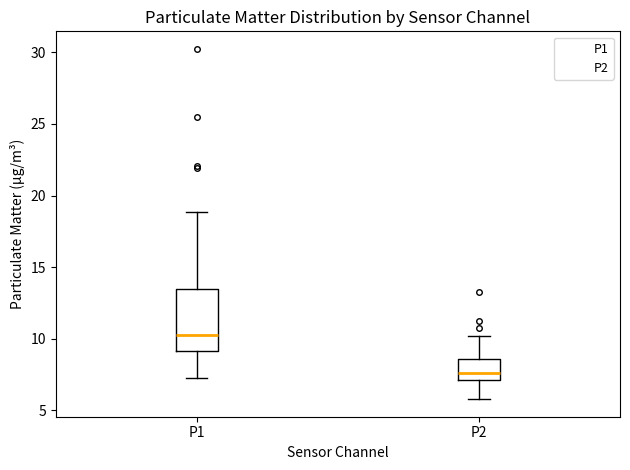

Reading left to right, read every box against the y-axis: the position of its median line, the range the box covers, and the ends of its whiskers. The values are not printed on the chart, so give them approximately, as read against the axis.

P1: median 10.5, box 9.0 to 13.5, whiskers 7.0 to 19.0
P2: median 7.5, box 7.0 to 8.5, whiskers 6.0 to 10.0